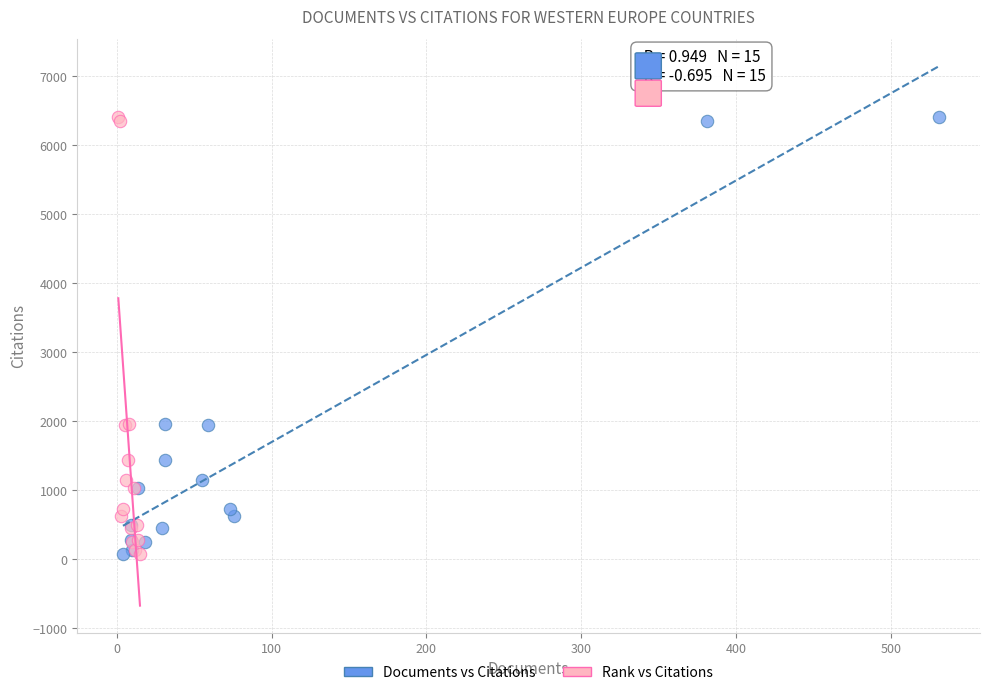

What are all the series names shown in the legend?

Documents vs Citations, Rank vs Citations